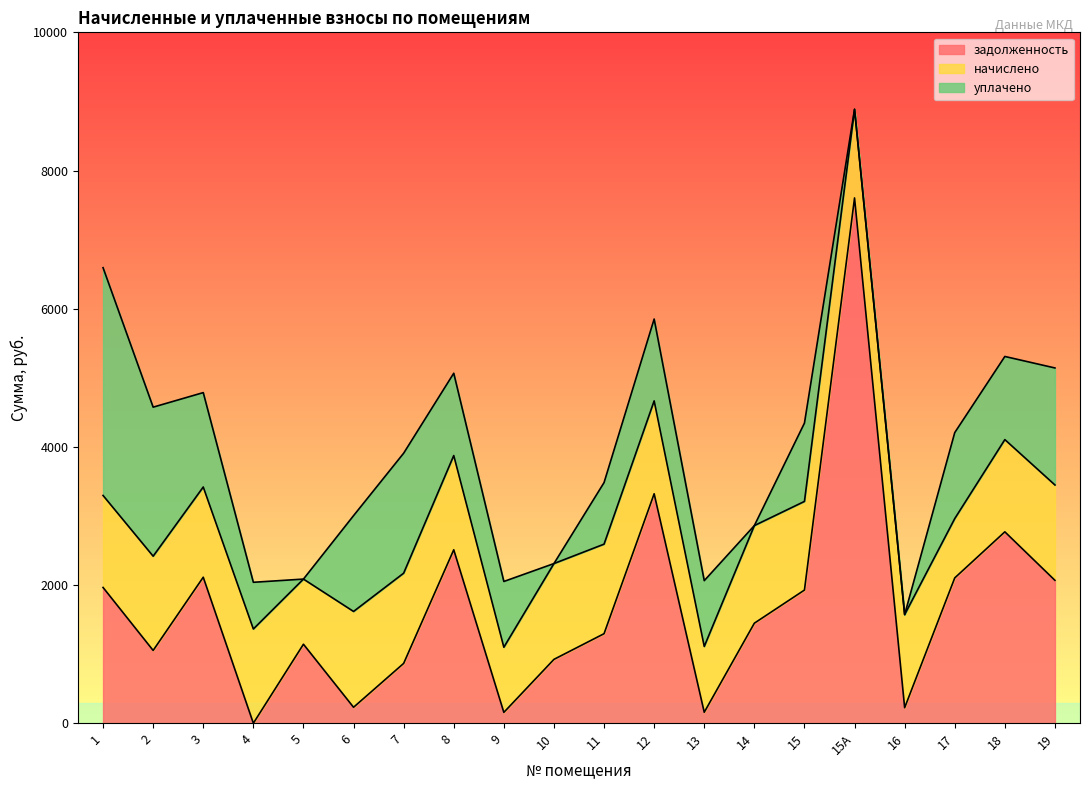

Reading left to right, what are all the values shown in this chart?

задолженность: 1965.2	1053.7	2113.4	0.0	1143.6	231.1	866.1	2510.6	157.1	924.5	1296.0	3321.2	158.8	1448.1	1927.6	7603.2	224.6	2103.5	2770.4	2068.2
начислено: 1331.6	1364.0	1305.7	1364.0	942.8	1386.7	1305.7	1364.0	942.8	1386.7	1296.0	1344.6	952.6	1412.6	1283.0	1283.0	1347.8	858.6	1334.9	1380.2
уплачено: 3296.8	2157.2	1366.2	676.0	0.0	1386.7	1736.6	1191.2	951.9	0.0	891.2	1184.2	952.6	0.0	1133.5	0.0	0.0	1244.8	1203.3	1693.7